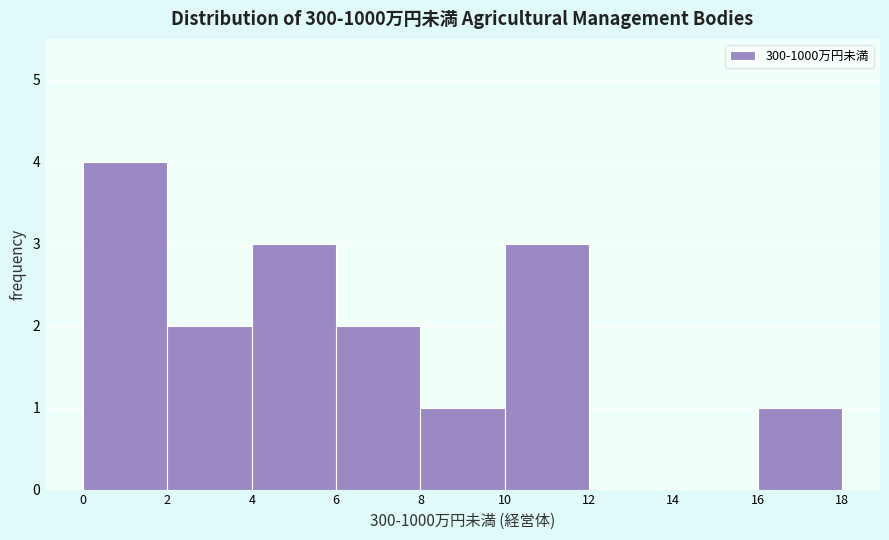

Over which range of the x-axis is the bar tallest?

0 to 2